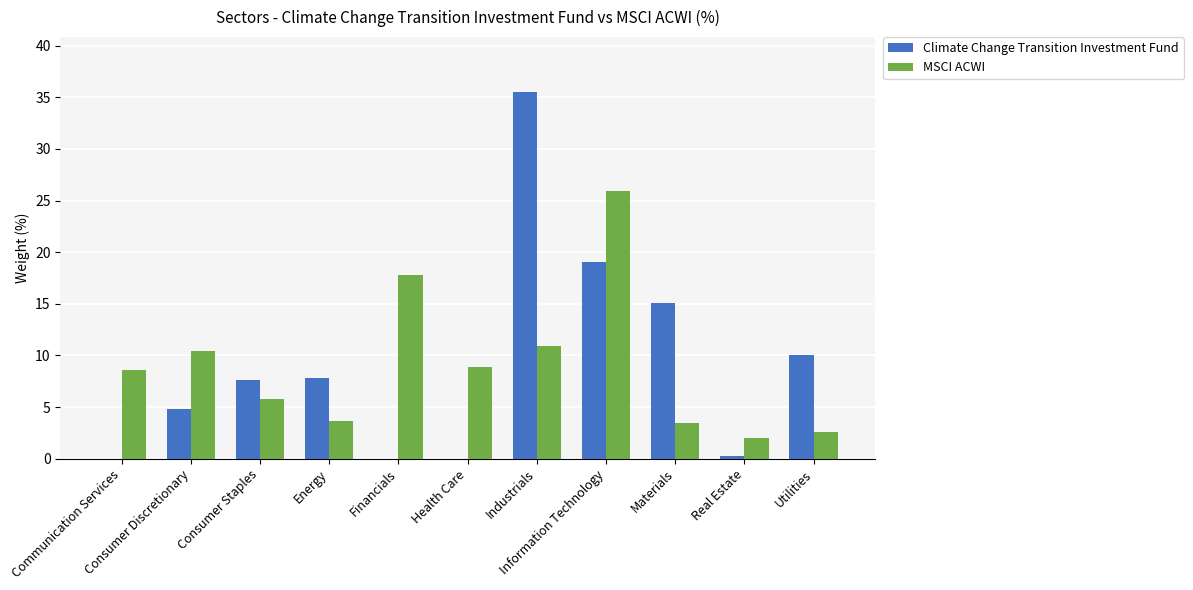

Does the chart contain stacked bars?

No